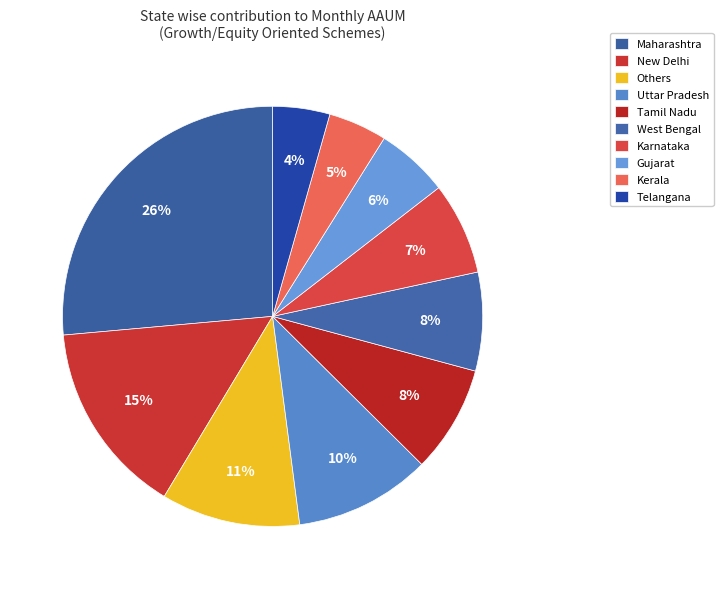

To the nearest percent, what is the combined percentage of Karnataka and West Bengal?

15%